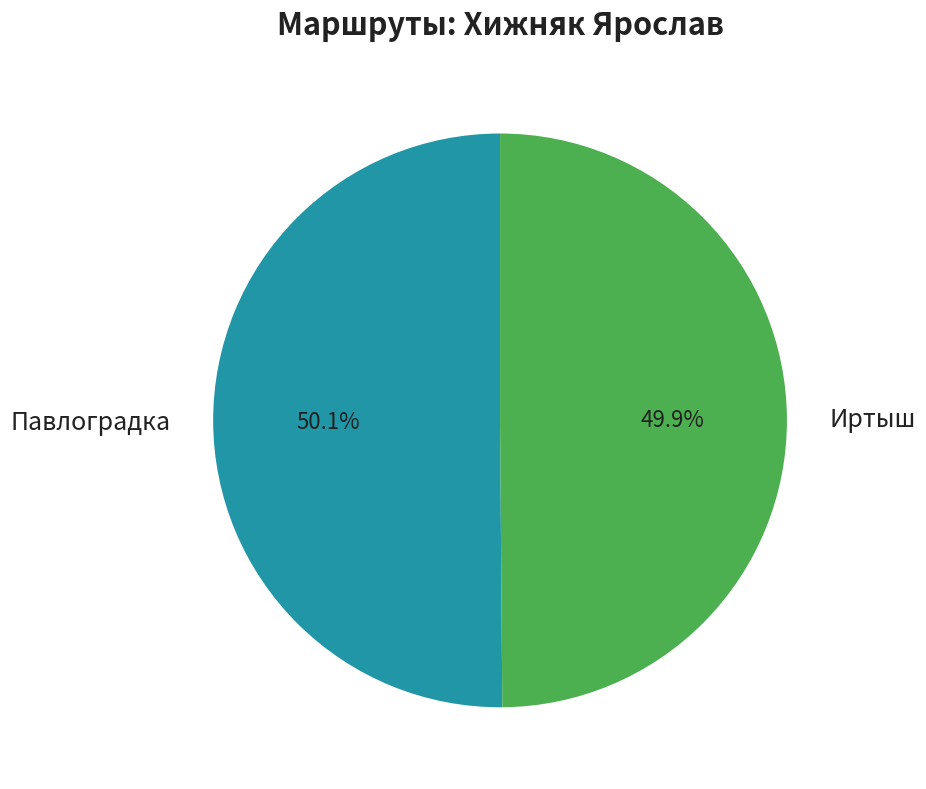

Do Павлоградка and Иртыш together represent more than half of the pie?

Yes